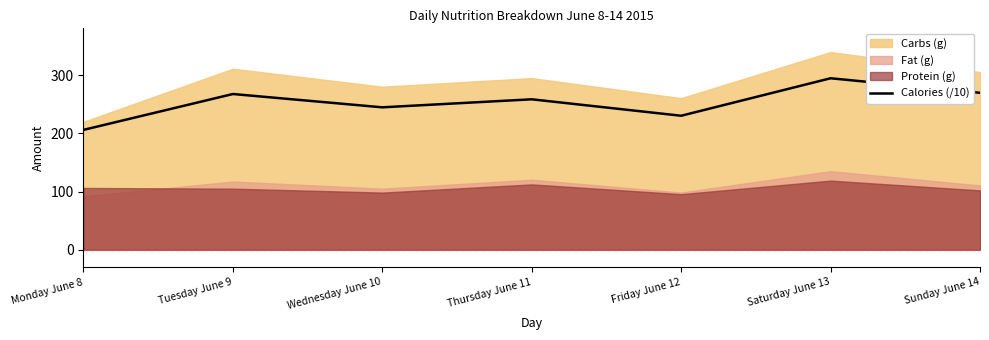

At which label does Calories (/10) reach its minimum?

Monday June 8